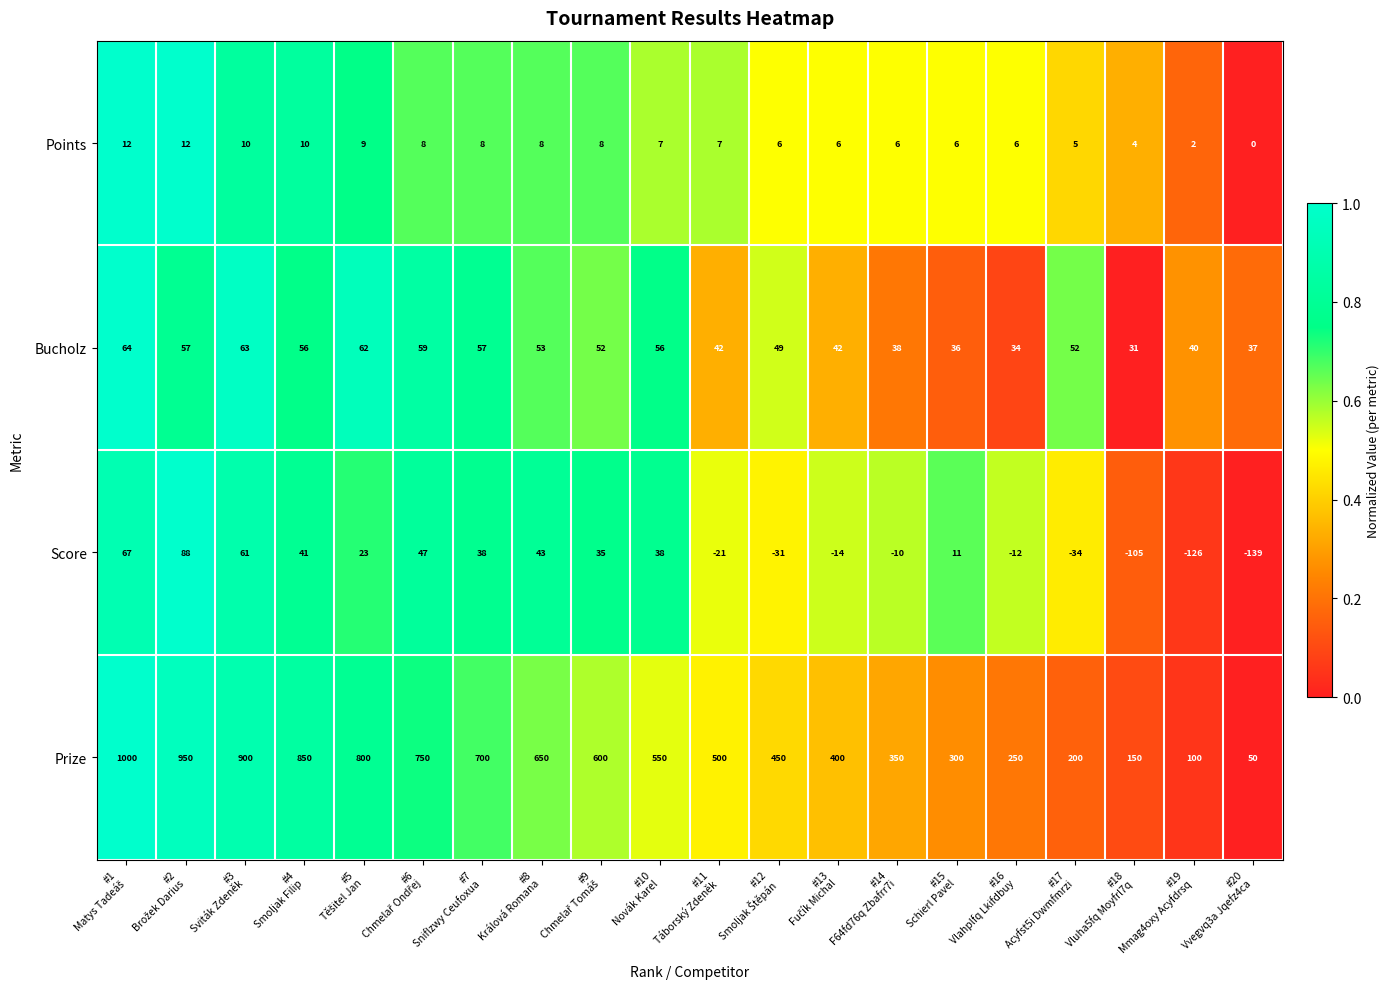

Rank the series by their maximum value, from lowest to highest.

Points, Bucholz, Score, Prize